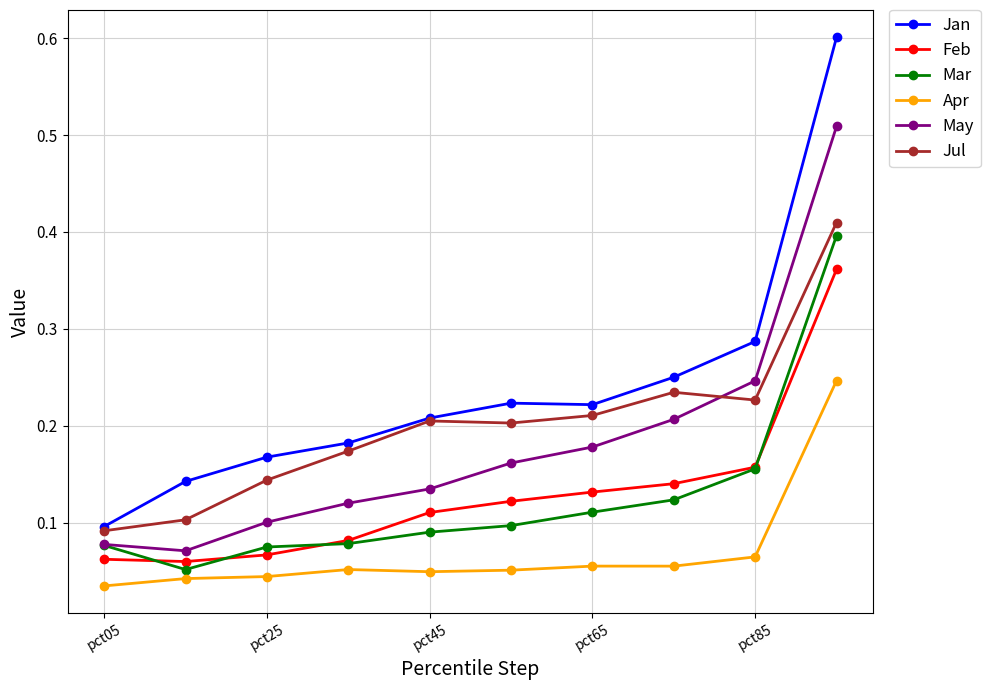

True or false: Jul and Mar cross at least once.

False